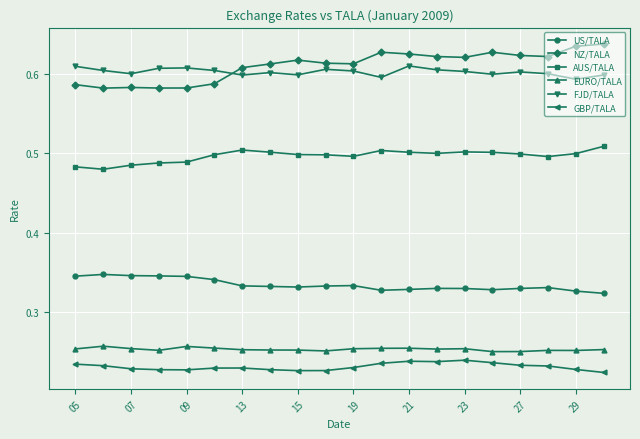

Count the NZ/TALA values in the range 0 to 1.

20